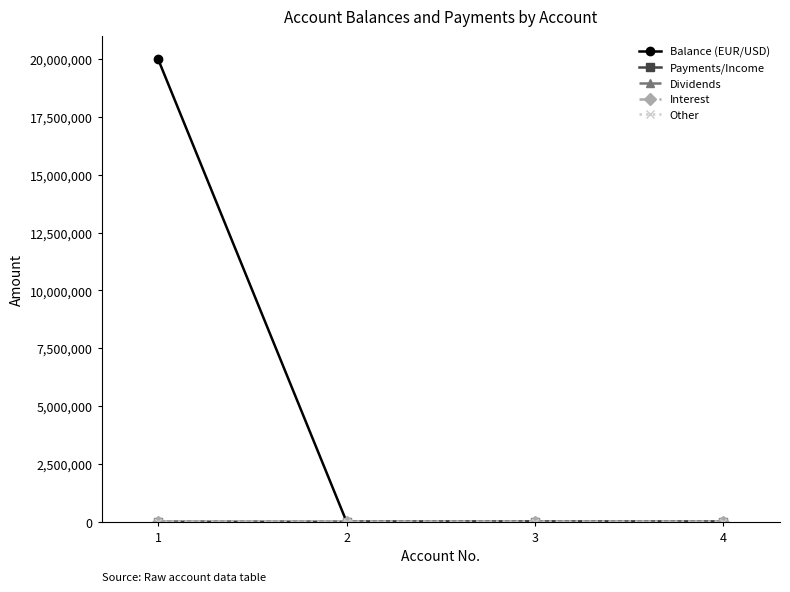

Which series has the largest range (max minus min)?

Balance (EUR/USD)